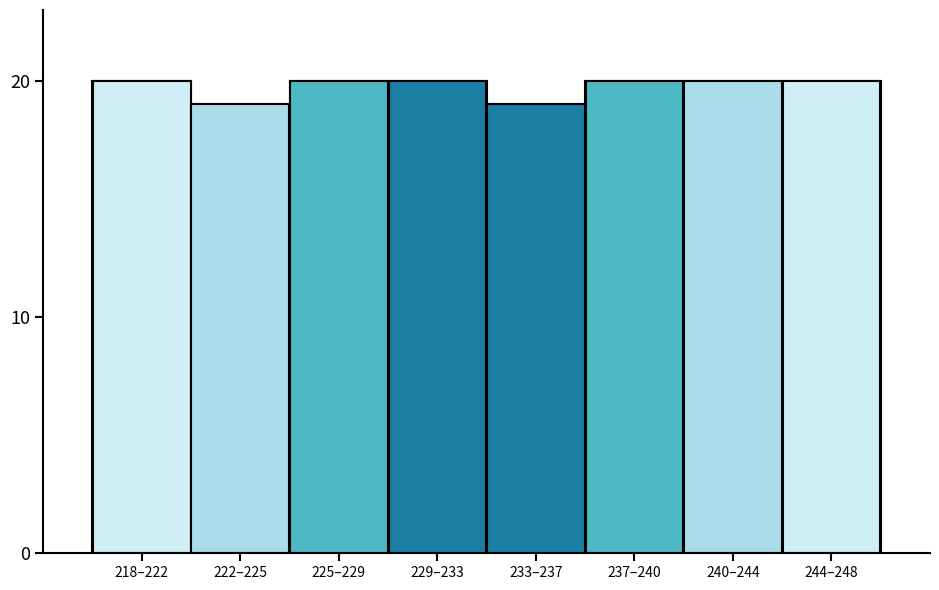

Reading left to right, what are all the values shown in this chart?

20	19	20	20	19	20	20	20